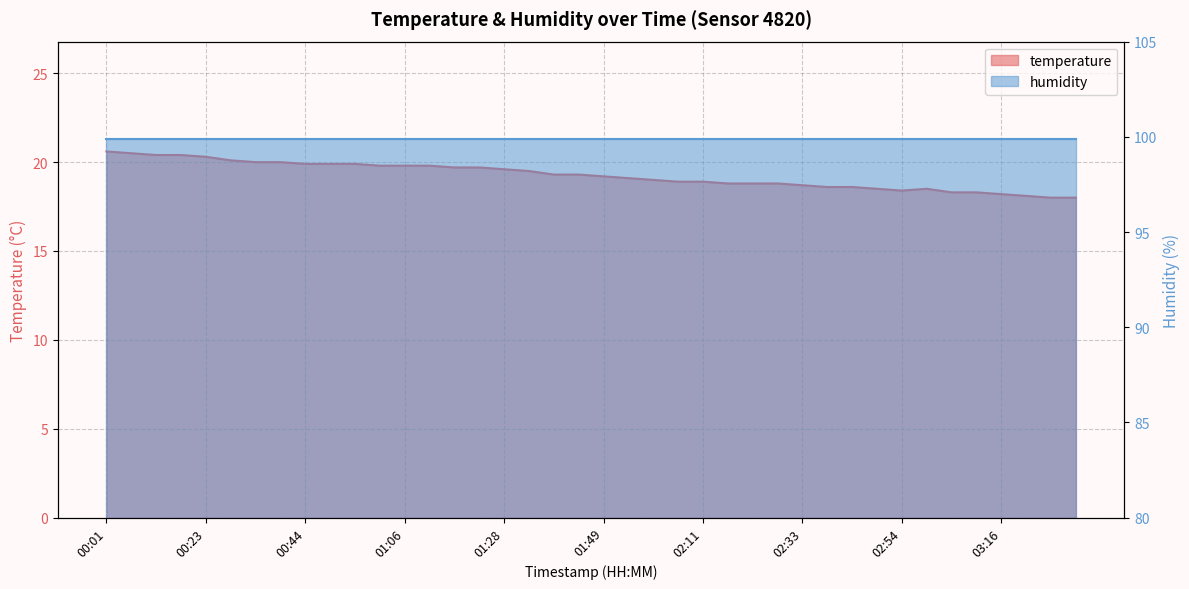

How many points are higher than both their immediate neighbors (excluding endpoints)?

1